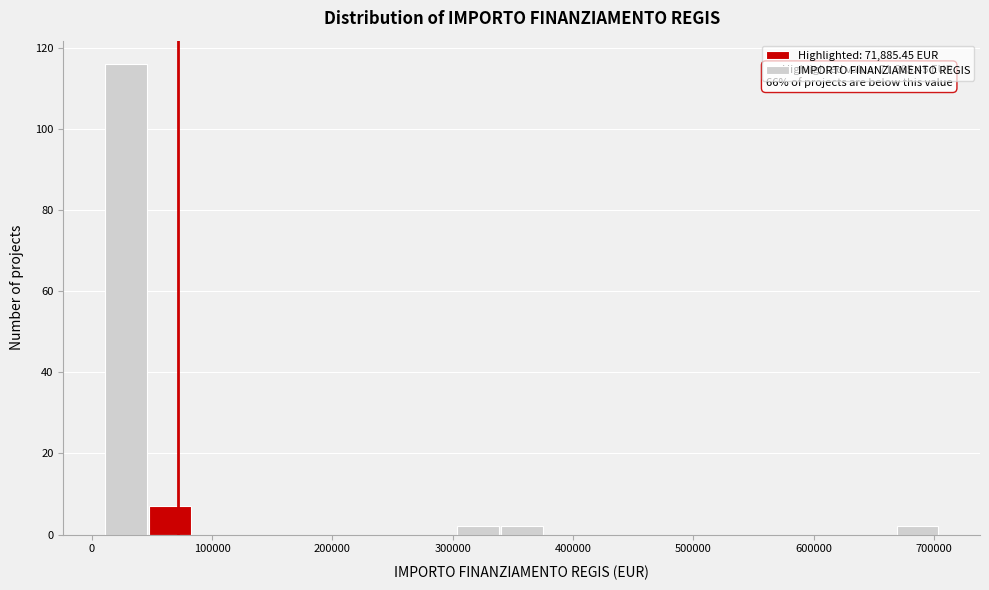

Around what value on the x-axis is the tallest bar? Give the approximate position of its centre, as read against the axis.

30000